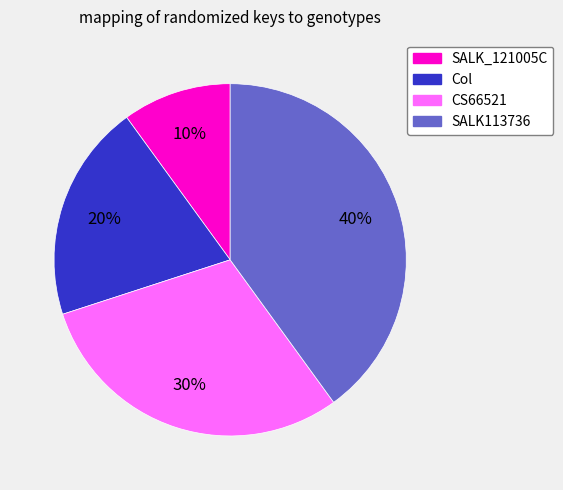

Combined, do SALK113736 and CS66521 account for over 50%?

Yes